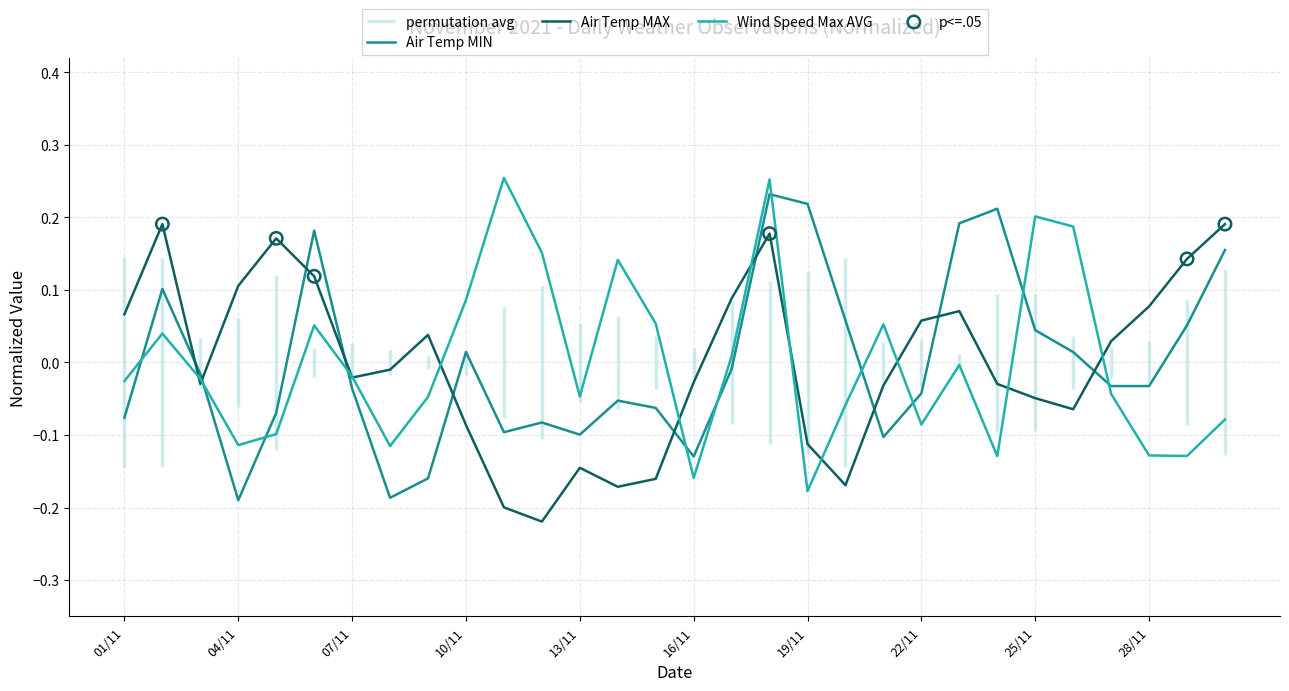

Which series contains the highest Y value?

Wind Speed Max (AVG km/h)